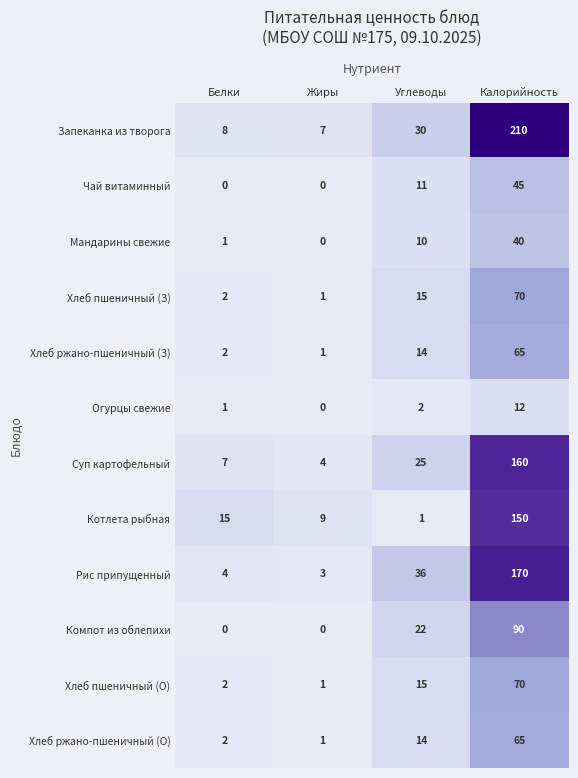

Is it true that Рис припущенный equals 2 at Белки?

False